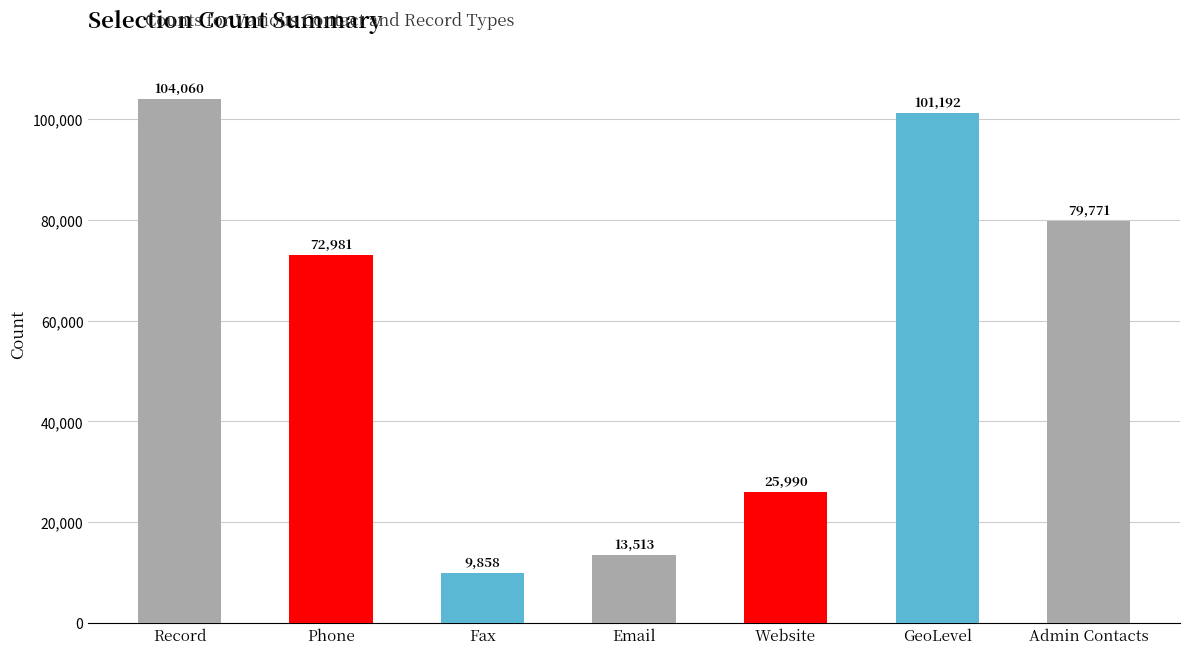

The value at Email is 13513. True or false?

True